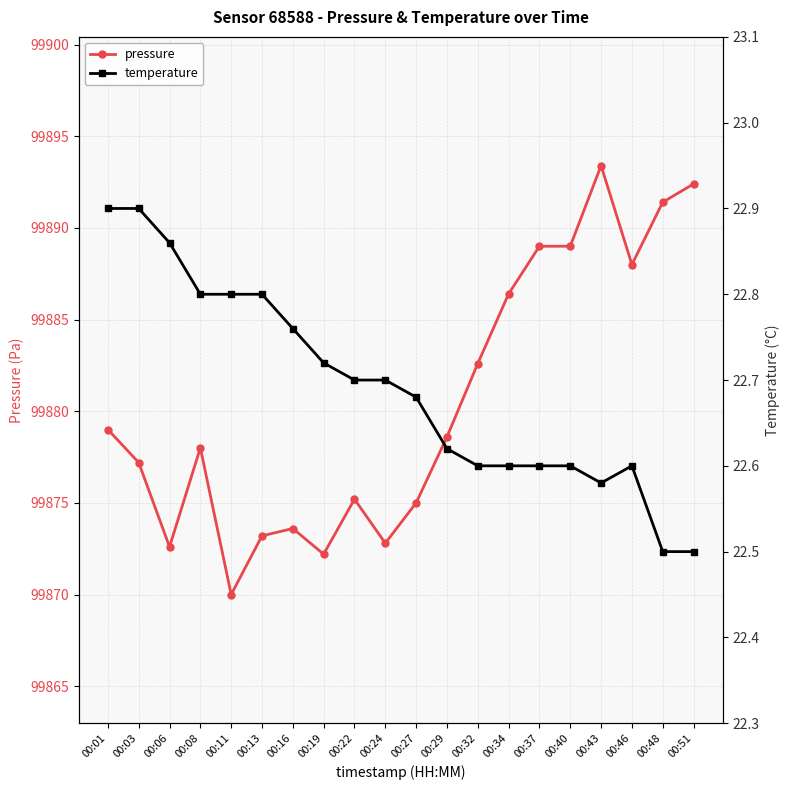

What are all the series names shown in the legend?

pressure, temperature